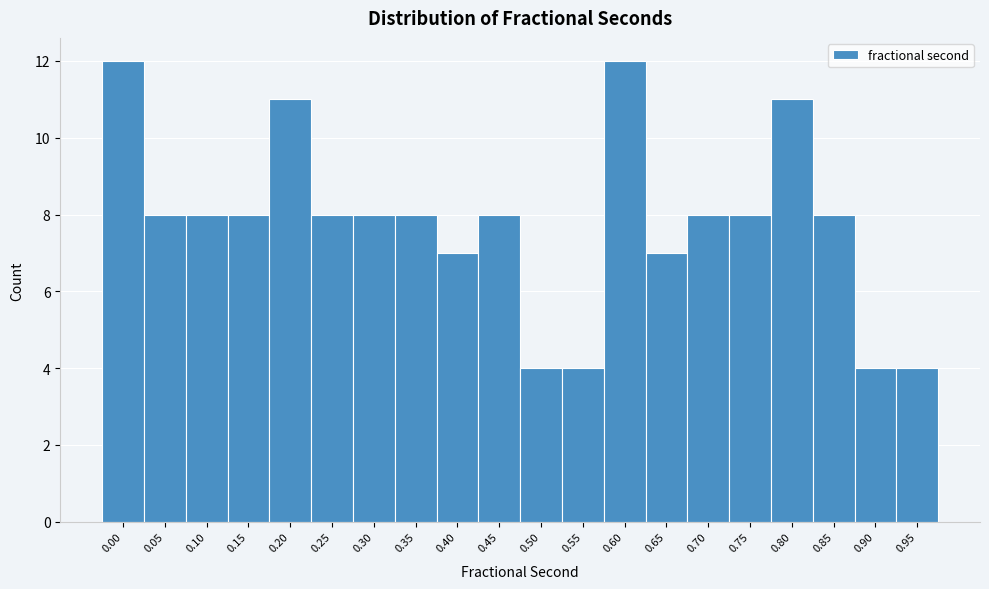

Reading left to right, list all the values displayed in this chart.

0.00=12	0.05=8	0.10=8	0.15=8	0.20=11	0.25=8	0.30=8	0.35=8	0.40=7	0.45=8	0.50=4	0.55=4	0.60=12	0.65=7	0.70=8	0.75=8	0.80=11	0.85=8	0.90=4	0.95=4